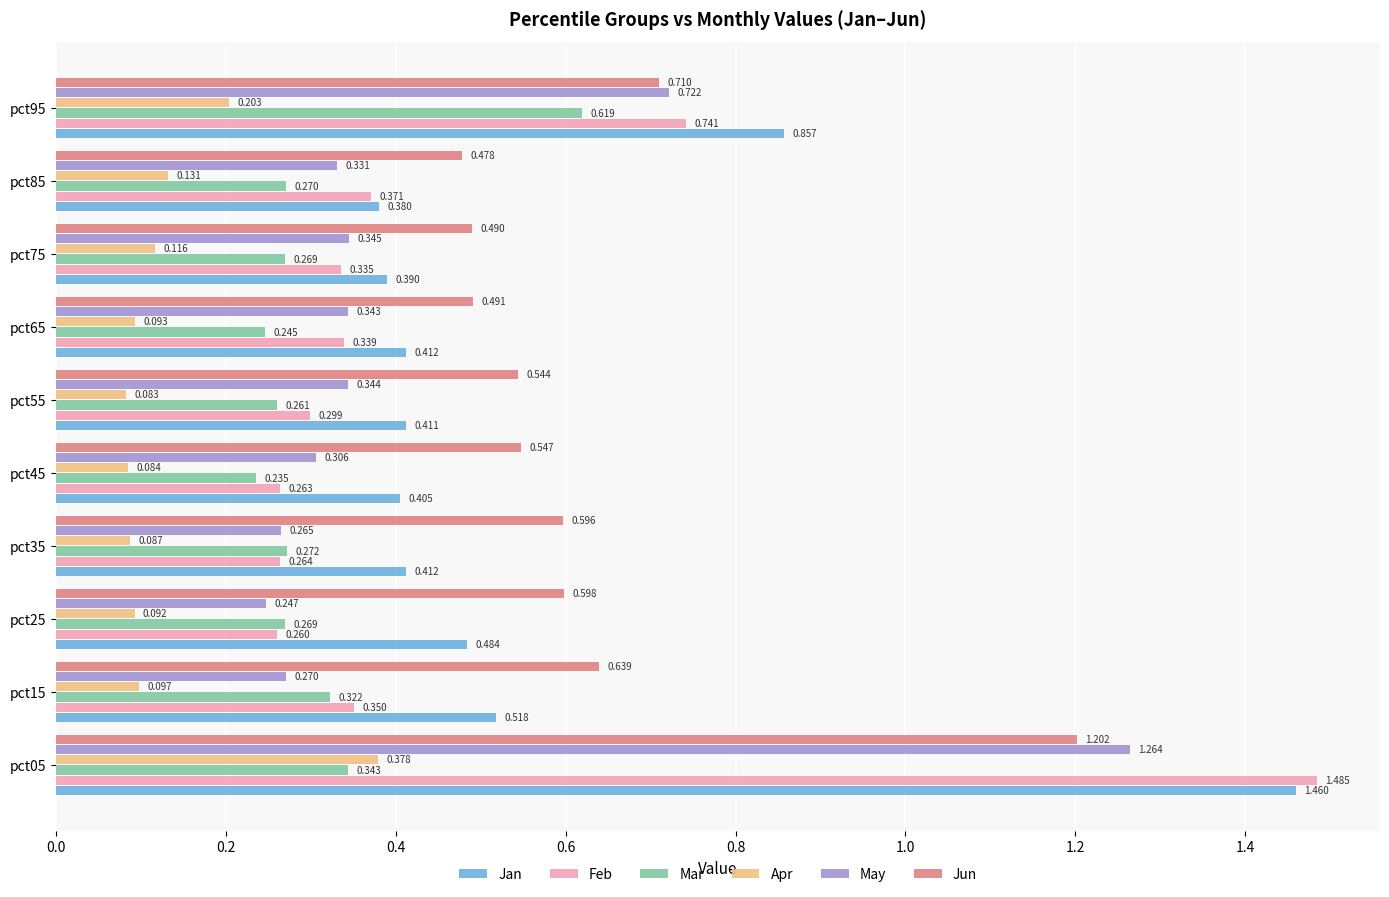

Rank the series by their maximum value, from highest to lowest.

Feb, Jan, May, Jun, Mar, Apr